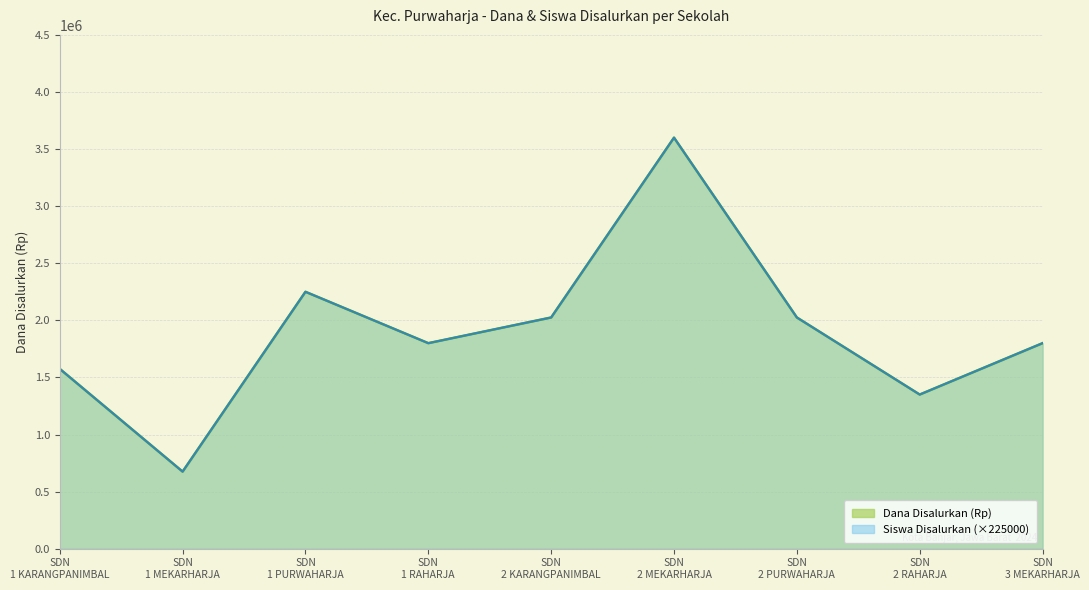

In Dana Disalurkan, how many points are lower than both neighbors (excluding endpoints)?

3